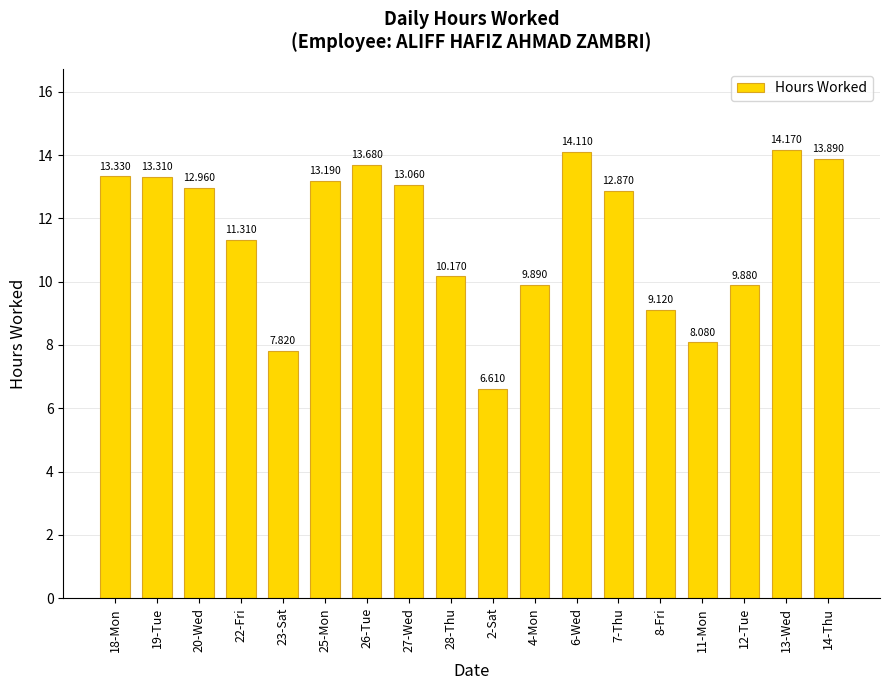

What is the sum of all values?

207.4